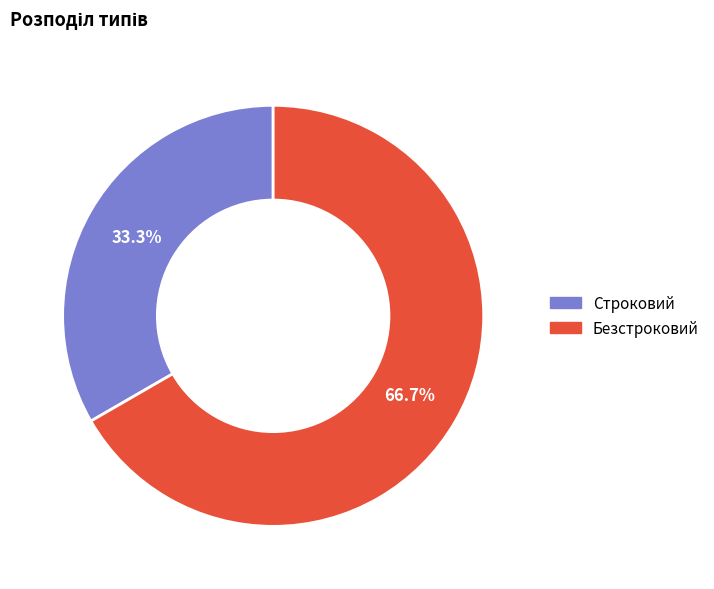

Which category has the biggest portion of the pie?

Безстроковий